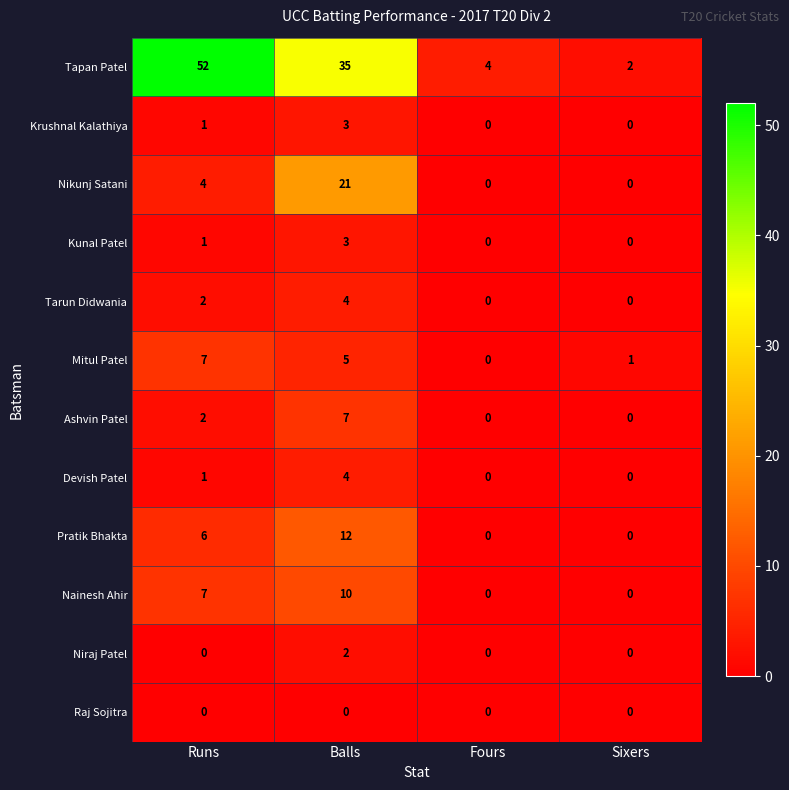

Which series has the largest total across all categories?

Tapan Patel